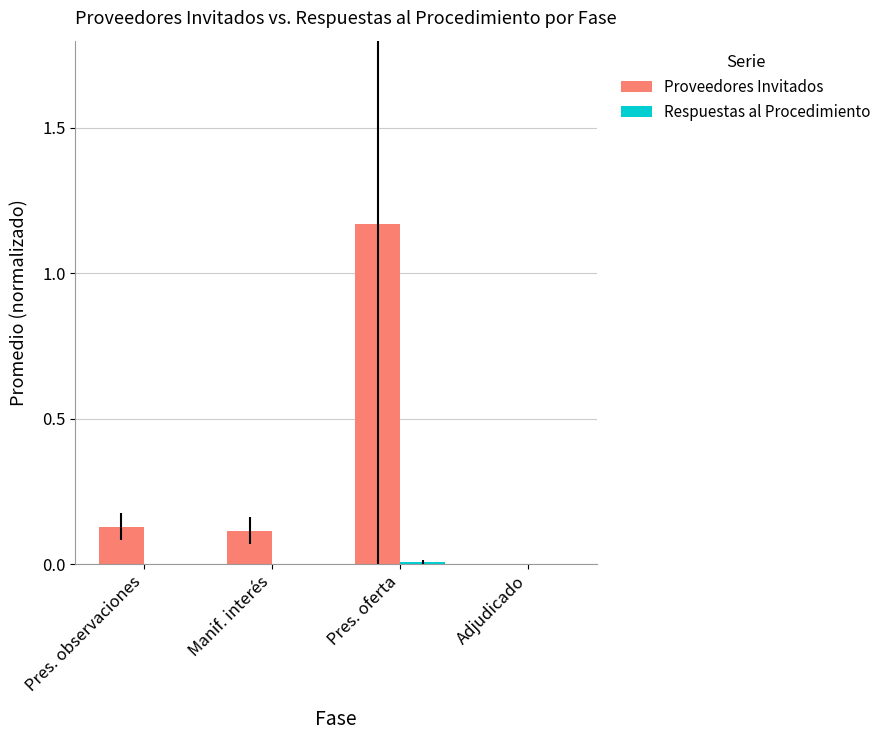

At which category does the chart reach its peak across all series?

Pres. oferta